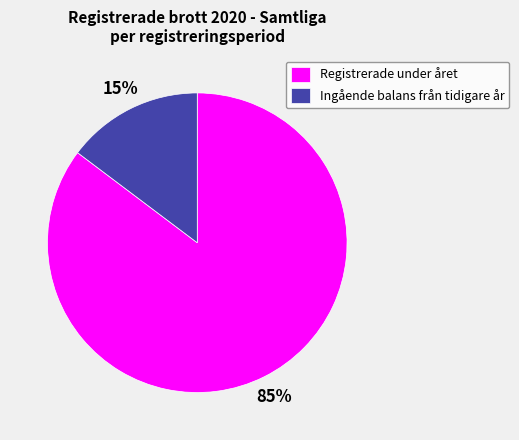

Is the sum of Registrerade under året and Ingående balans från tidigare år greater than half?

Yes